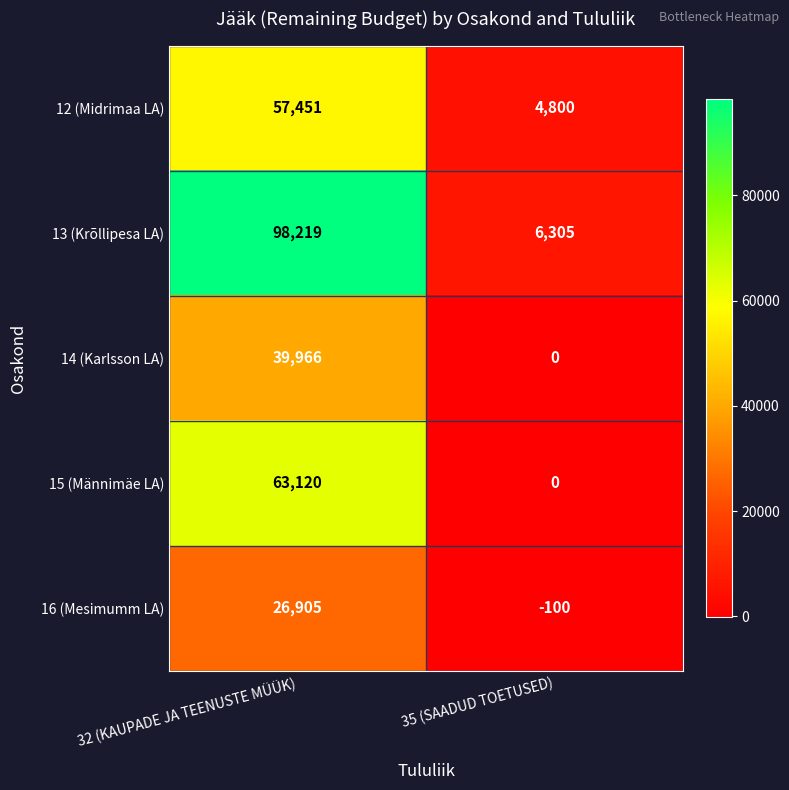

True or false: 14 (Karlsson LA) has a value of 39966 at 32 (KAUPADE JA TEENUSTE MÜÜK).

True